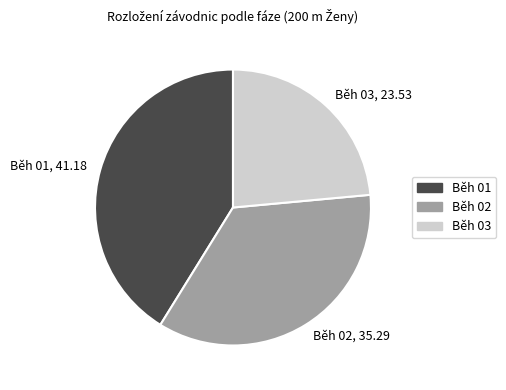

Is the sum of Běh 01 and Běh 02 greater than half?

Yes